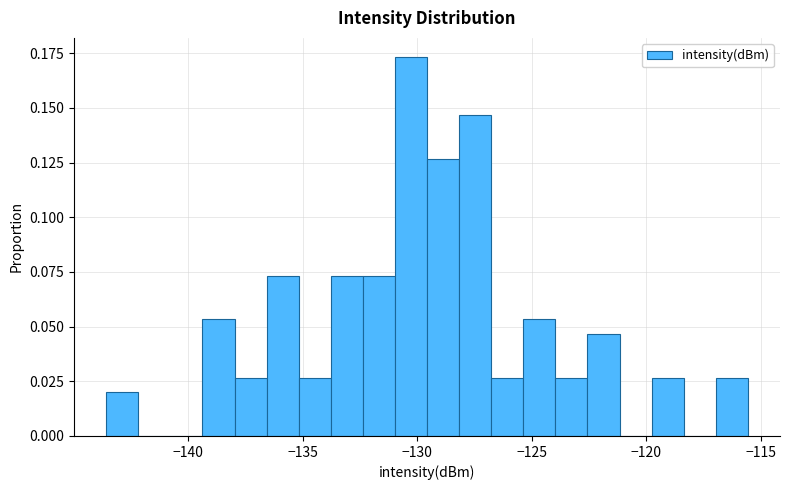

Around what value on the x-axis is the tallest bar? Give the approximate position of its centre, as read against the axis.

-130.5